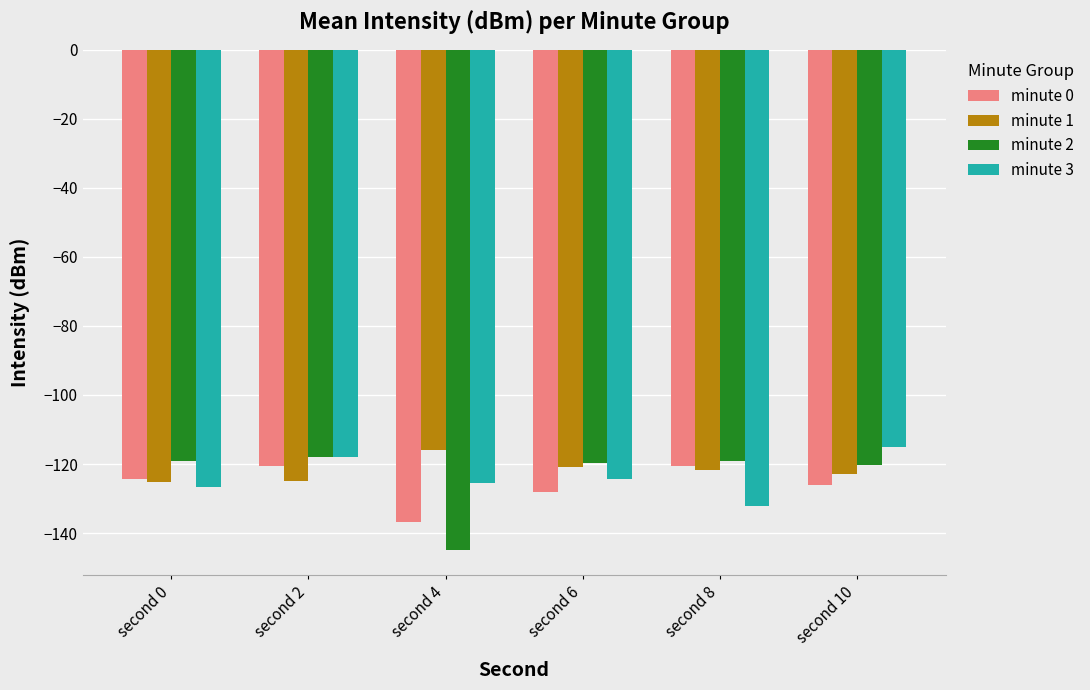

What is the spread (max minus min) of values at second 10?

11.0